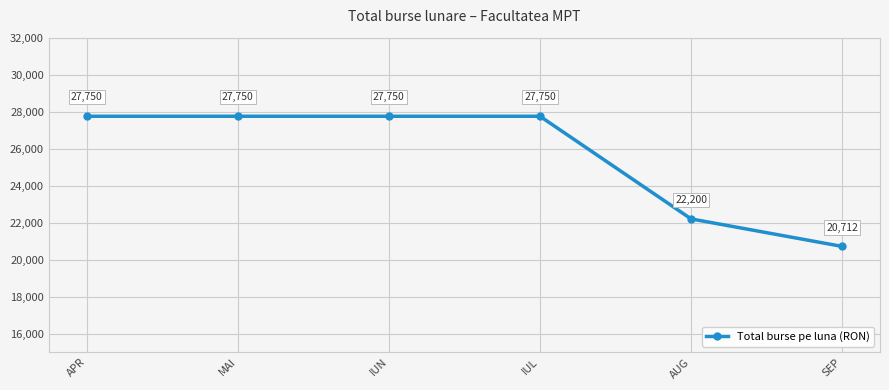

Count the values in the range 22200 to 27750.

5